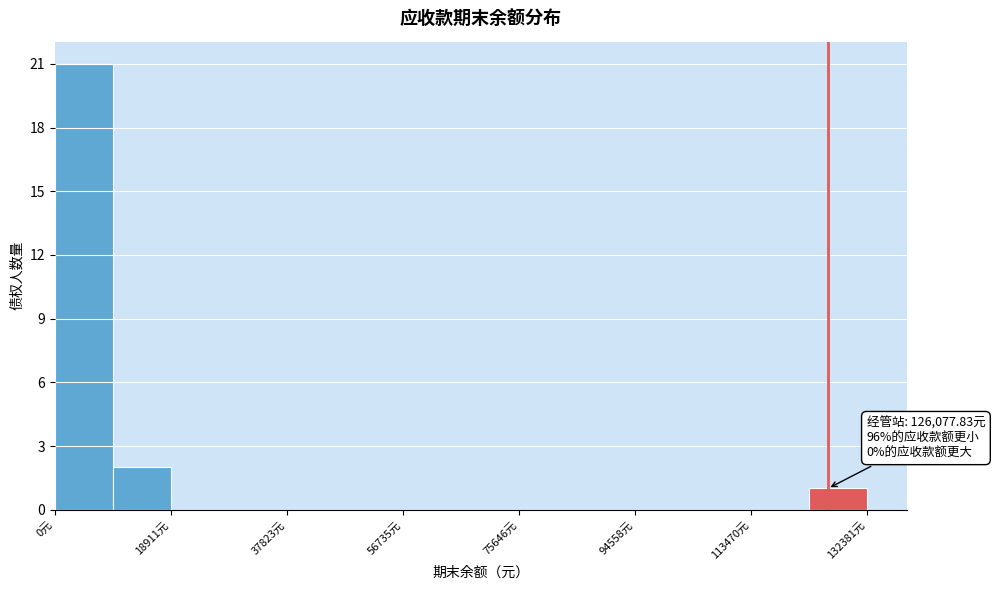

Over which range of the x-axis is the bar tallest?

0 to 10000